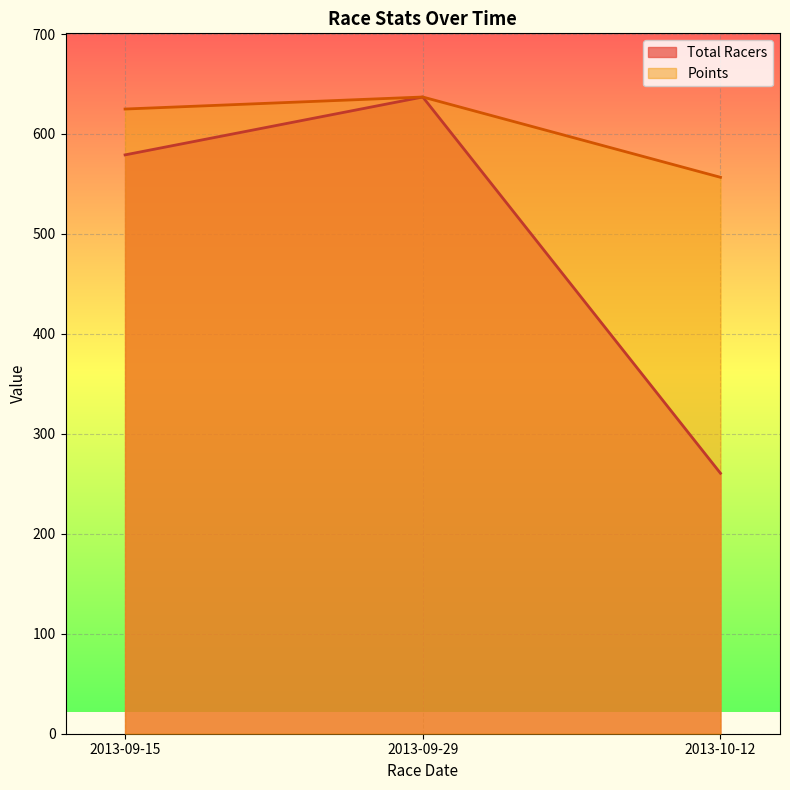

Rank the series by their maximum value, from highest to lowest.

Total Racers, Points